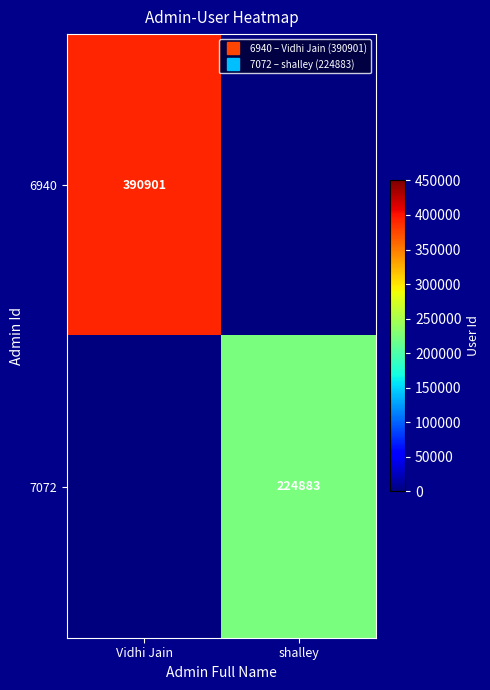

At how many categories does at least one series exceed 197698?

2